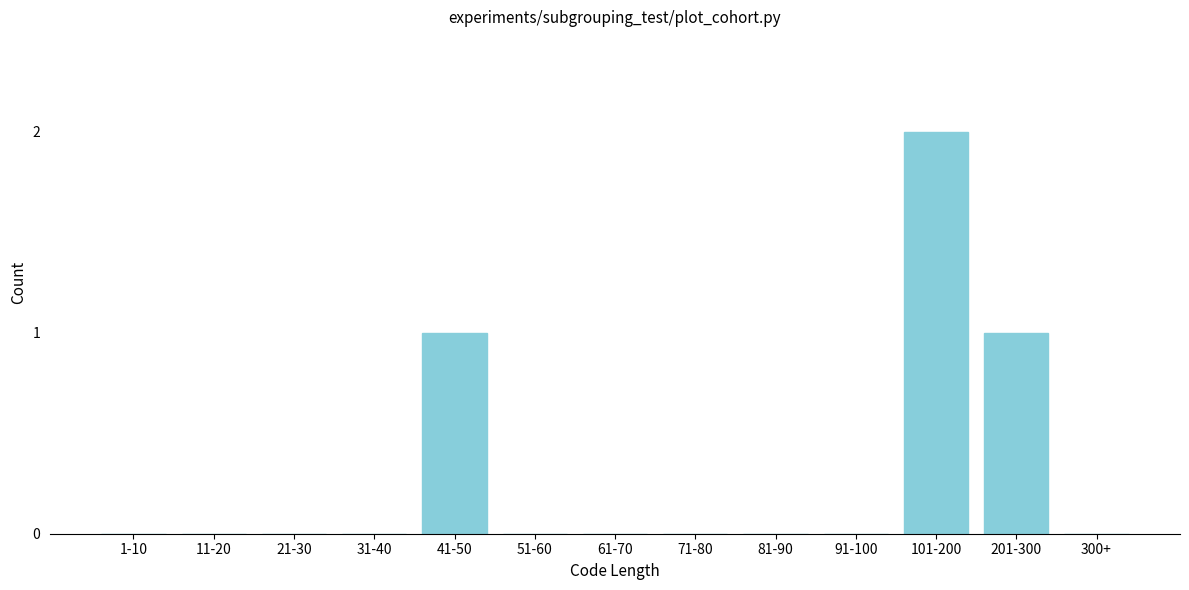

Reading left to right, extract all data points from this chart.

1-10=0	11-20=0	21-30=0	31-40=0	41-50=1	51-60=0	61-70=0	71-80=0	81-90=0	91-100=0	101-200=2	201-300=1	300+=0